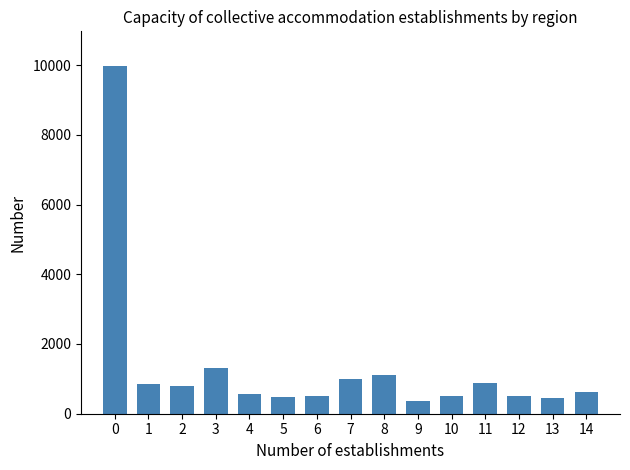

The value at 12 is 509. True or false?

True